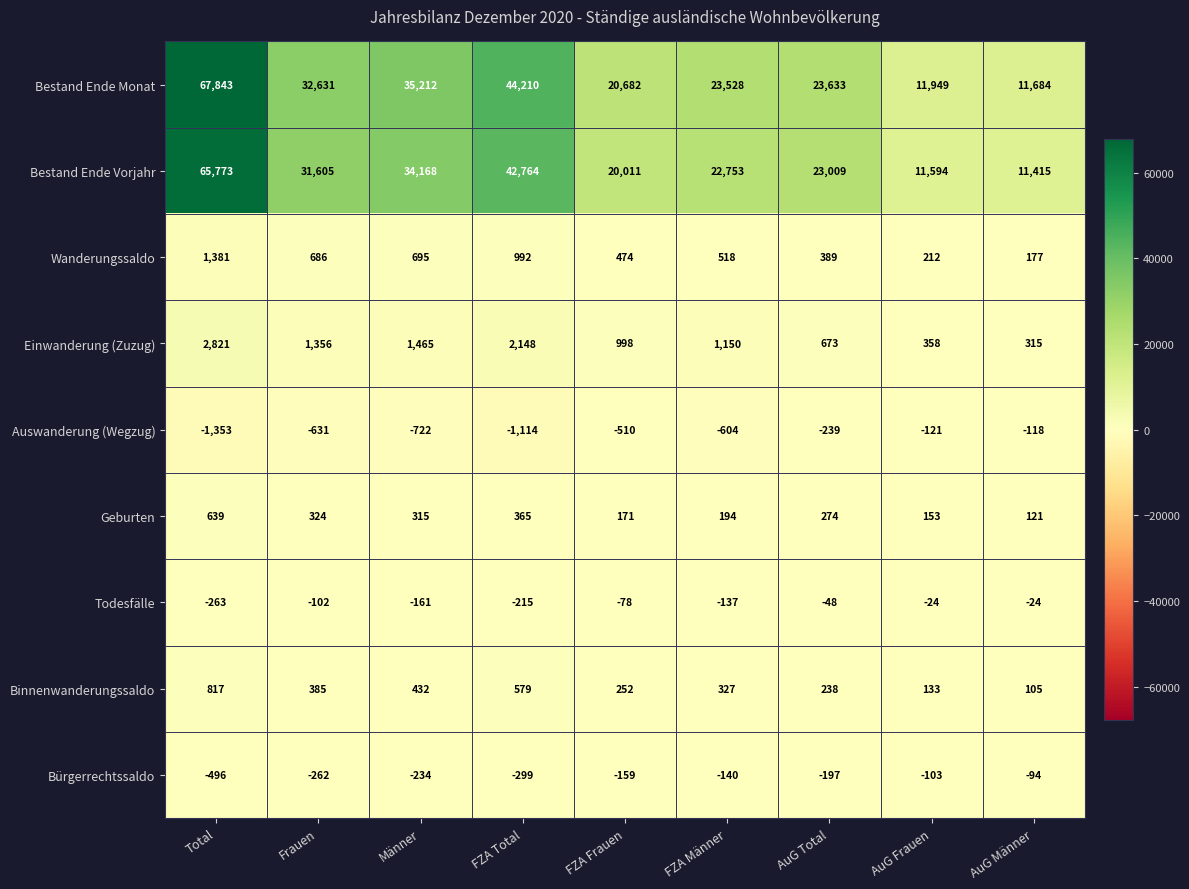

What is the difference between the Todesfälle values at FZA Total and Männer?

54